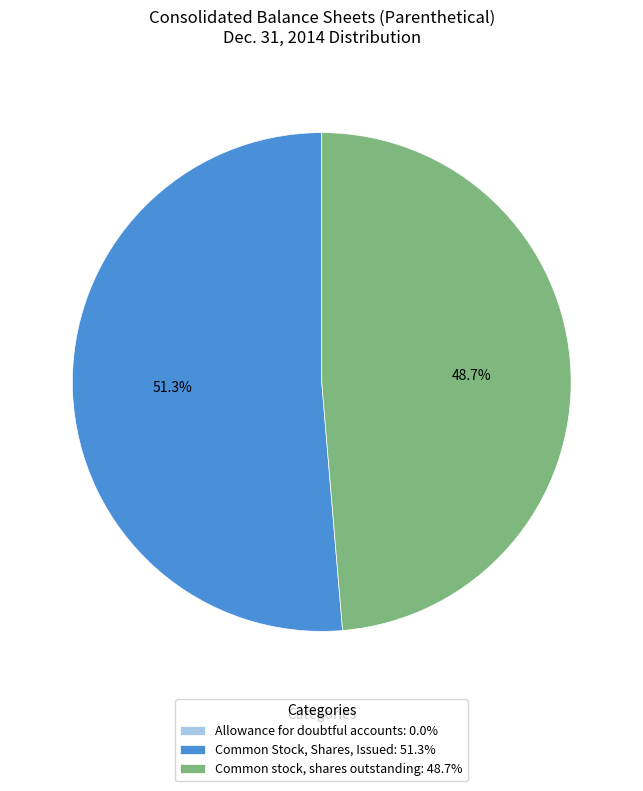

The Common stock, shares outstanding slice represents 41% of the pie. True or false?

False